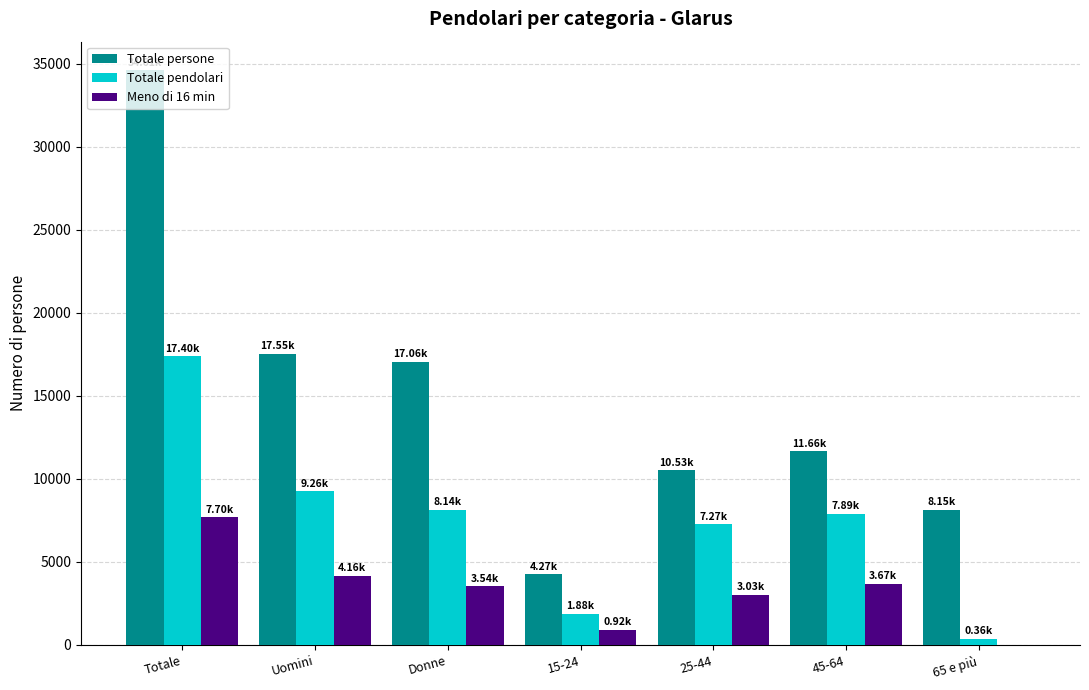

Which series has the largest total across all categories?

Totale persone